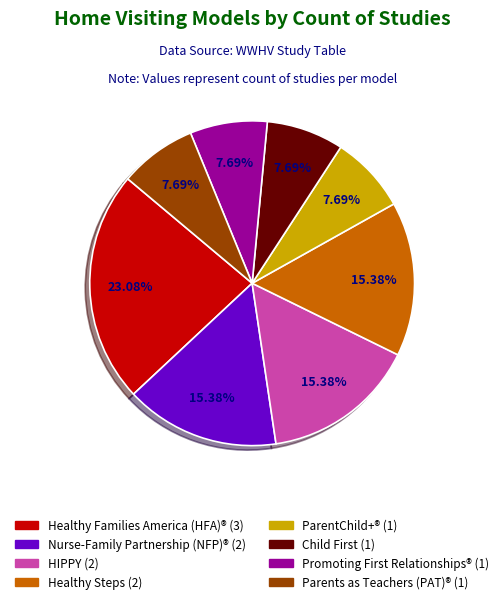

To the nearest percent, what is the average slice percentage?

12%